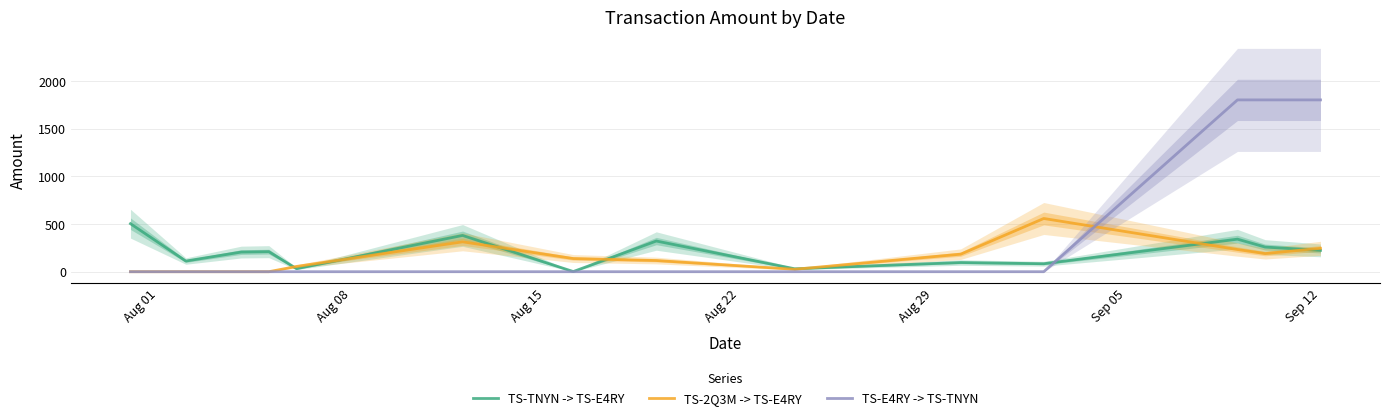

What is the difference between the maximum and minimum values in the TS-2Q3M -> TS-E4RY series?

557.6